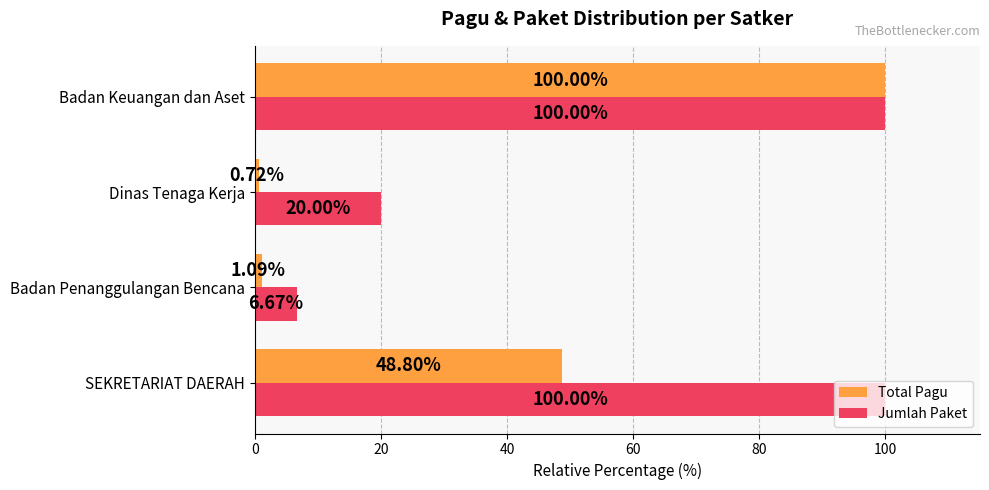

How many values in the Total Pagu series are below 48?

2